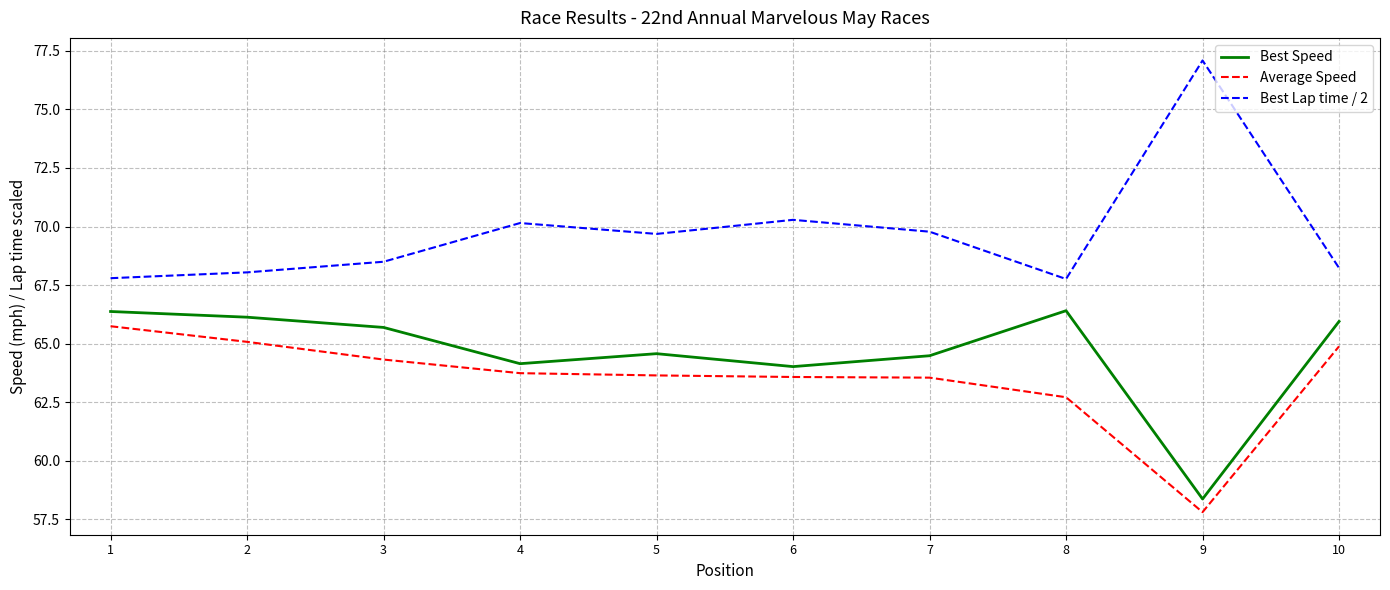

What is the maximum value for Average Speed?

65.7